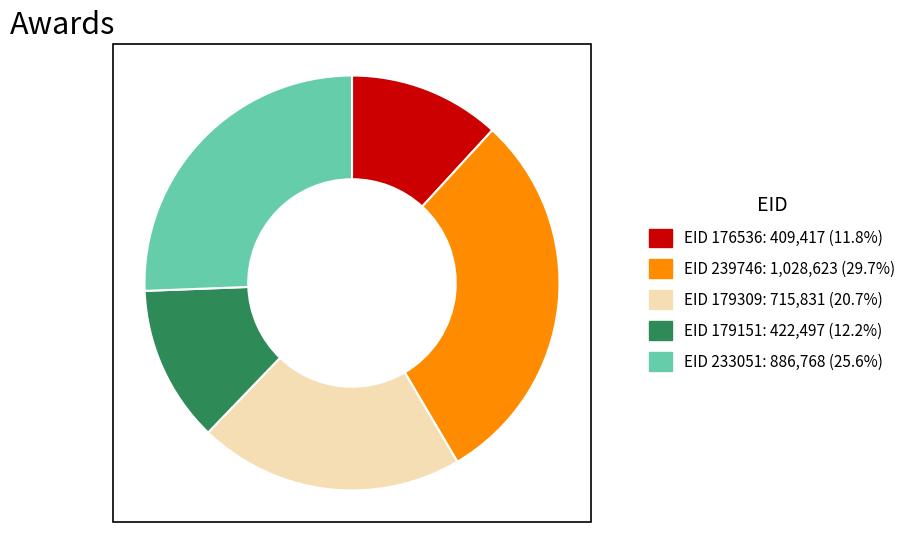

Is there a majority slice in this chart?

No